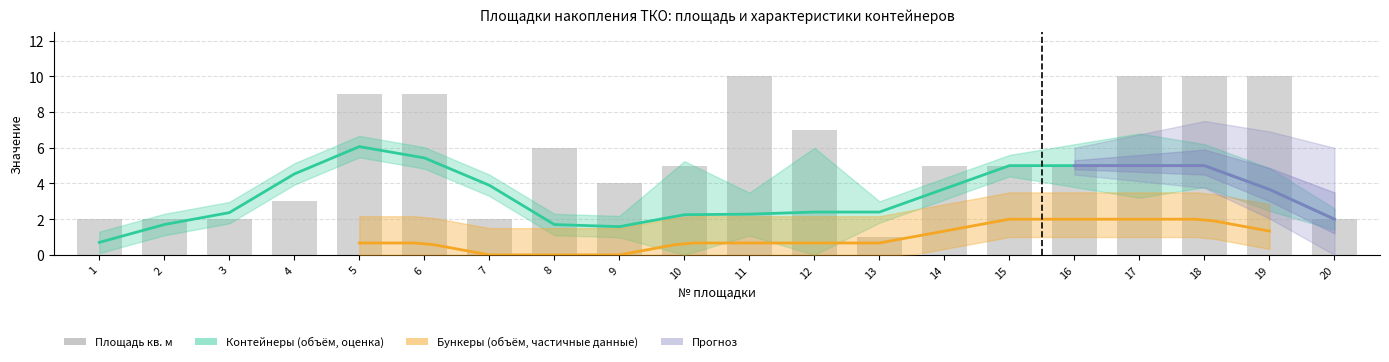

At which category is the sum across all series the highest?

17